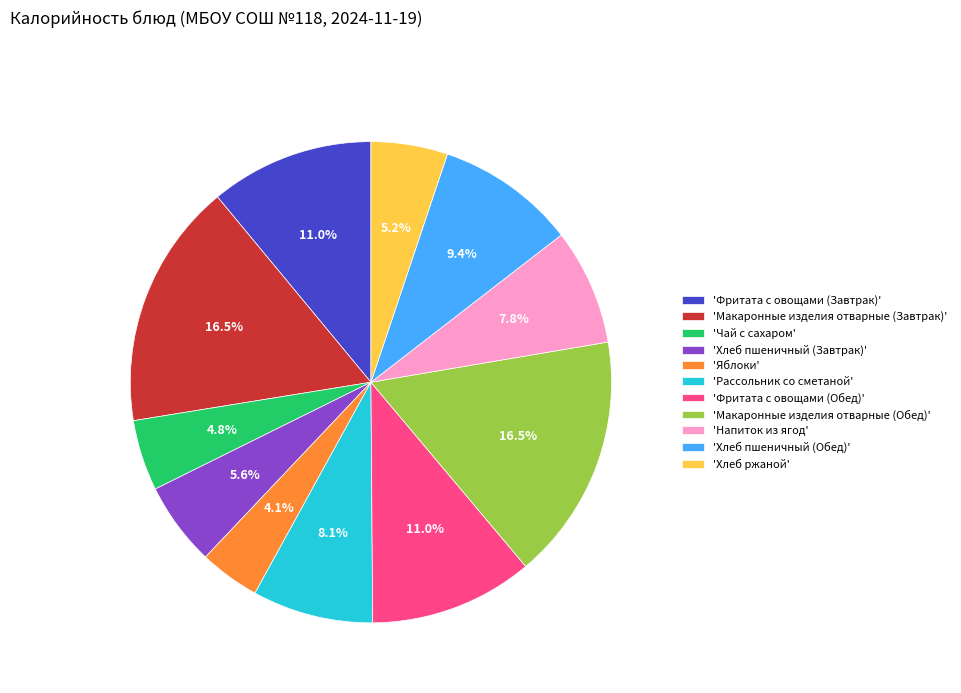

What percentage is NOT represented by 'Рассольник со сметаной'?

91.9%